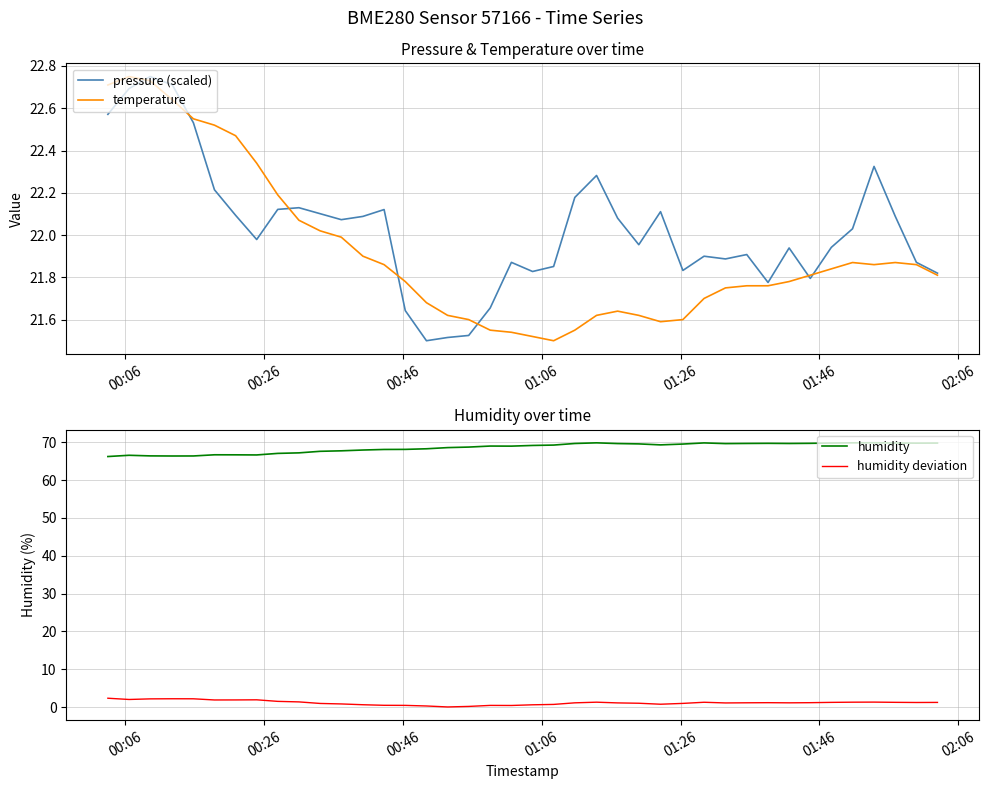

True or false: humidity and humidity deviation cross at least once.

False